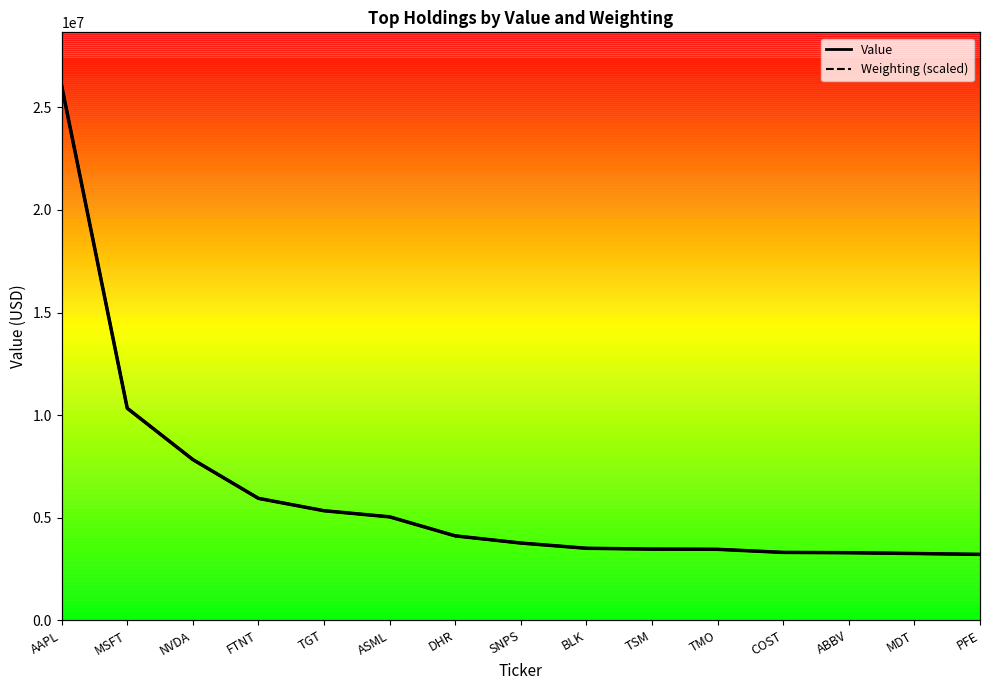

Reading right to left, extract all data points from this chart.

Value: 3209000.0	3252000.0	3290000.0	3306000.0	3456000.0	3467000.0	3507000.0	3762000.0	4111000.0	5039000.0	5337000.0	5940000.0	7831000.0	10333000.0	26054000.0
Weighting (scaled): 3210133.6	3251570.4	3290569.7	3305194.5	3456317.0	3466066.8	3507503.6	3760999.3	4111993.5	5038227.9	5338035.4	5940087.8	7831556.0	10332389.0	26054000.0